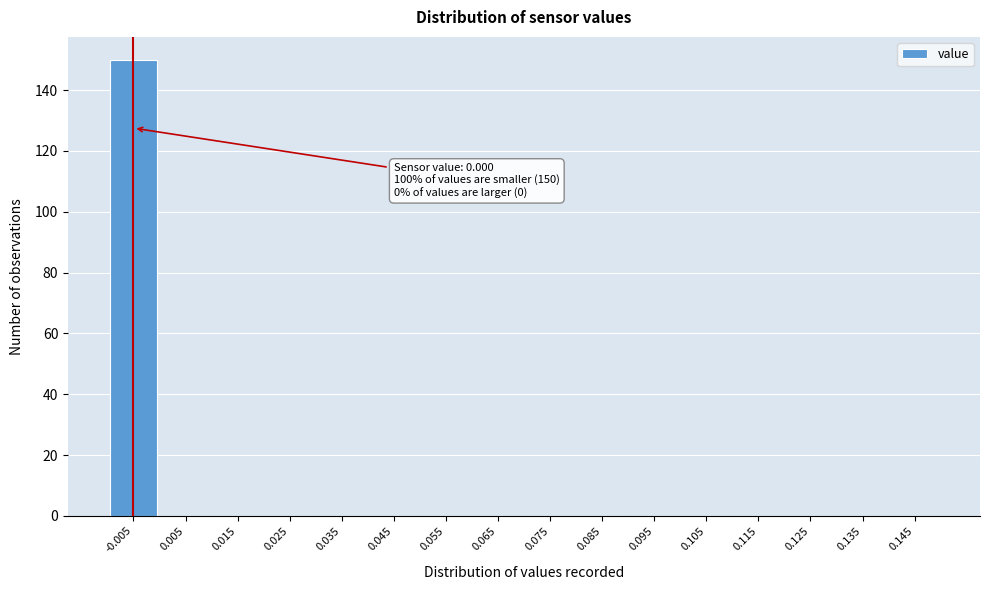

Reading left to right, list all the values displayed in this chart.

-0.005=150	0.005=0	0.015=0	0.025=0	0.035=0	0.045=0	0.055=0	0.065=0	0.075=0	0.085=0	0.095=0	0.105=0	0.115=0	0.125=0	0.135=0	0.145=0